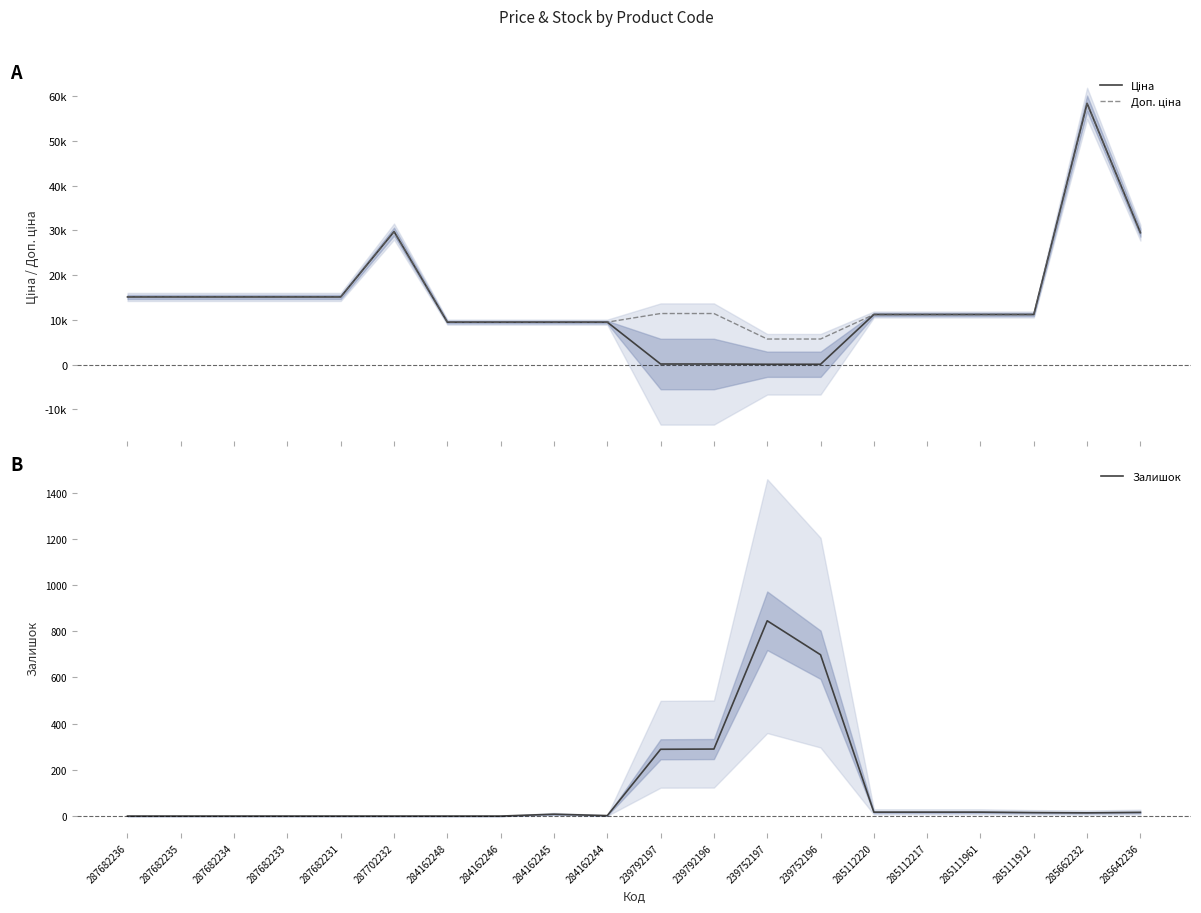

Reading right to left, extract all data points from this chart.

Ціна: 285642236=29491.5	285662232=58426.5	285111912=11188.2	285111961=11188.2	285112217=11188.2	285112220=11188.2	239752196=57.0	239752197=57.0	239792196=114.1	239792197=114.1	284162244=9480.1	284162245=9480.1	284162246=9480.1	284162248=9480.1	287702232=29747.2	287682231=15120.0	287682233=15120.0	287682234=15120.0	287682235=15120.0	287682236=15120.0
Доп. ціна: 285642236=29491.5	285662232=58426.5	285111912=11188.2	285111961=11188.2	285112217=11188.2	285112220=11188.2	239752196=5705.0	239752197=5705.0	239792196=11410.0	239792197=11410.0	284162244=9480.1	284162245=9480.1	284162246=9480.1	284162248=9480.1	287702232=29747.2	287682231=15120.0	287682233=15120.0	287682234=15120.0	287682235=15120.0	287682236=15120.0
Залишок: 285642236=16.0	285662232=14.0	285111912=15.0	285111961=17.0	285112217=17.0	285112220=17.0	239752196=698.0	239752197=845.0	239792196=290.0	239792197=289.0	284162244=2.0	284162245=8.0	284162246=0.0	284162248=0.0	287702232=0.0	287682231=0.0	287682233=0.0	287682234=0.0	287682235=0.0	287682236=0.0